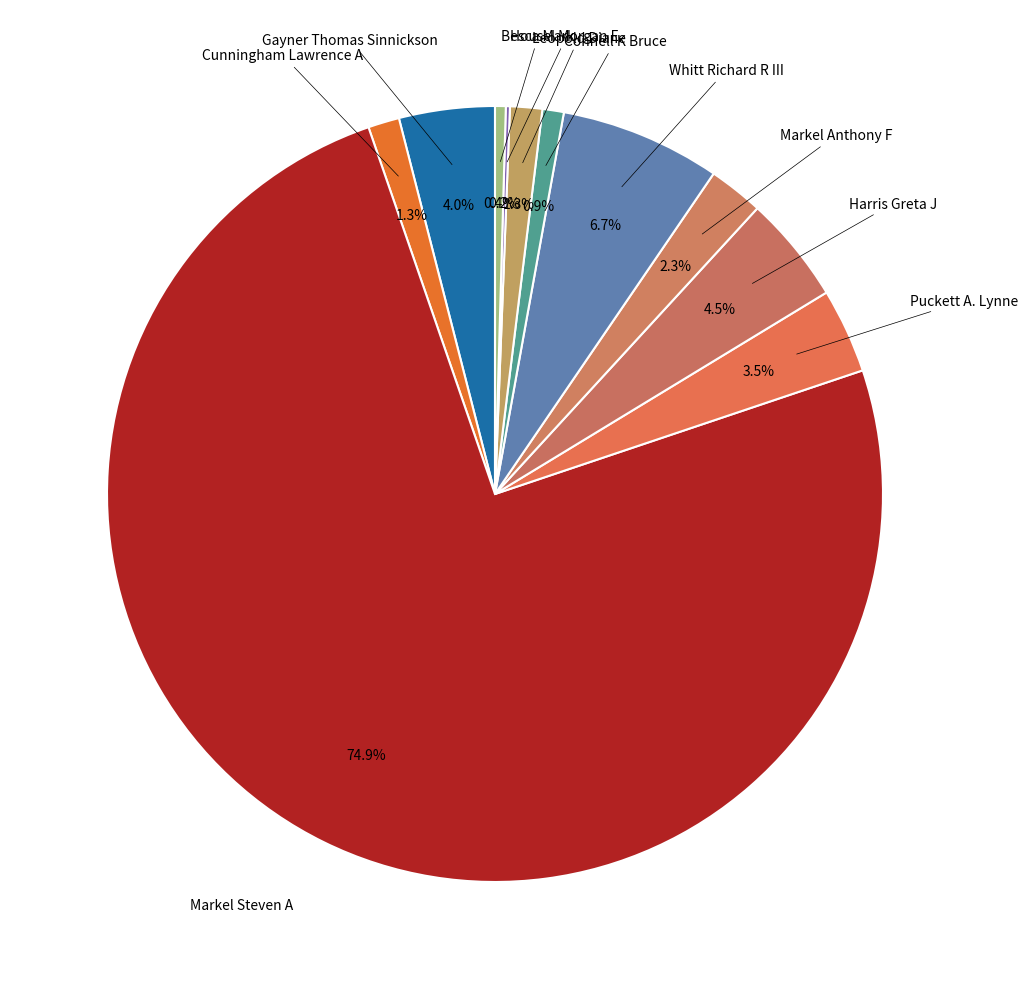

Does any single category account for the majority?

Yes